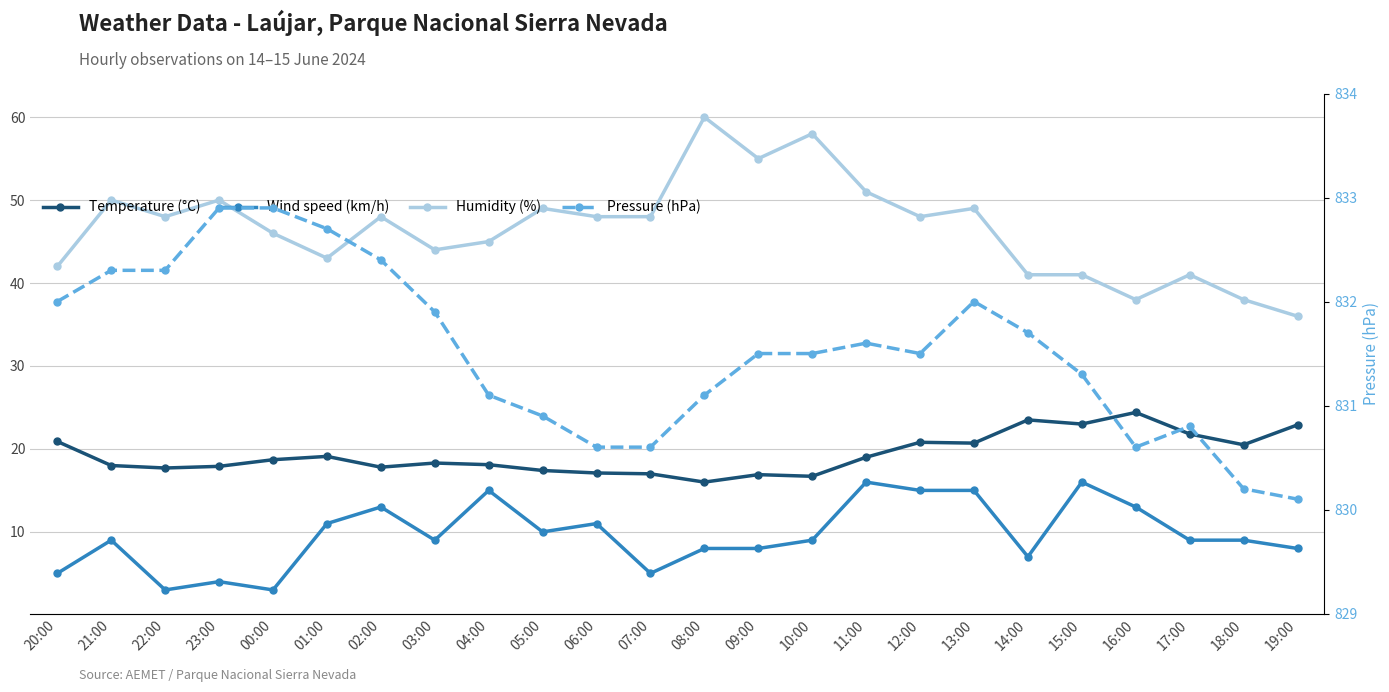

What is the difference between the highest and lowest values at 17:00?

821.8